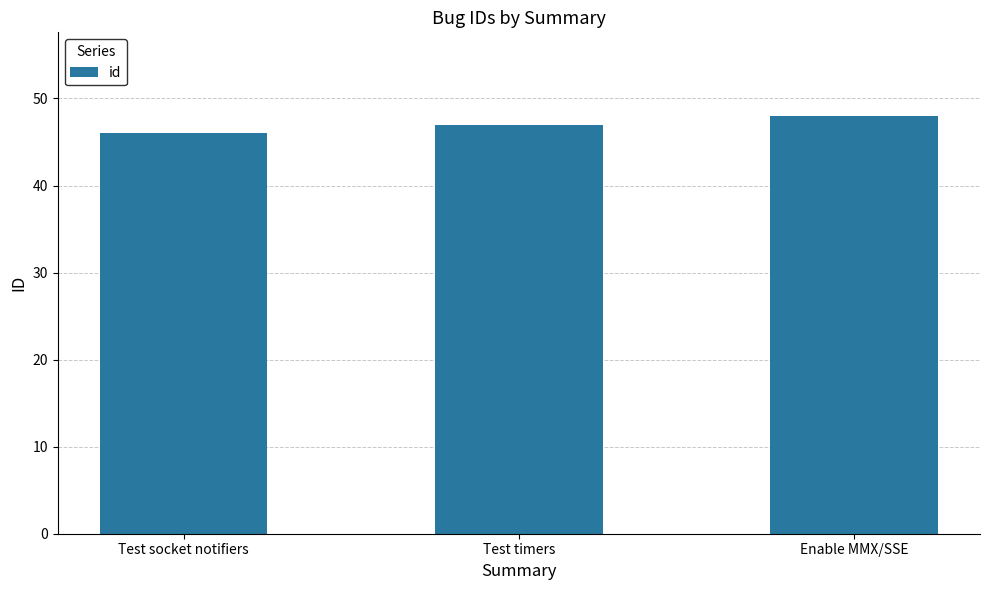

What is the difference between the maximum and minimum values?

2